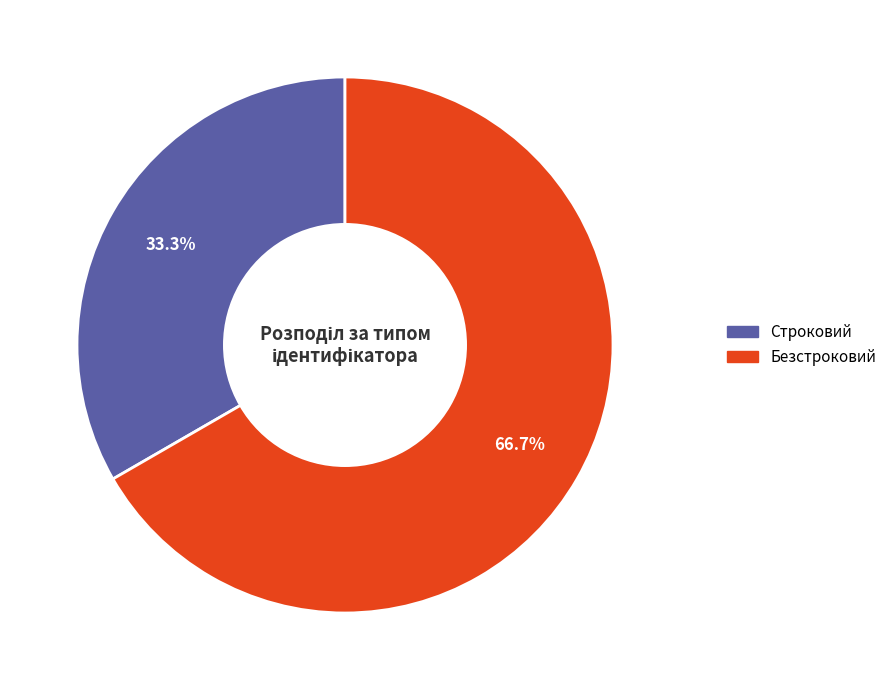

Rank the categories by value from highest to lowest.

Безстроковий, Строковий